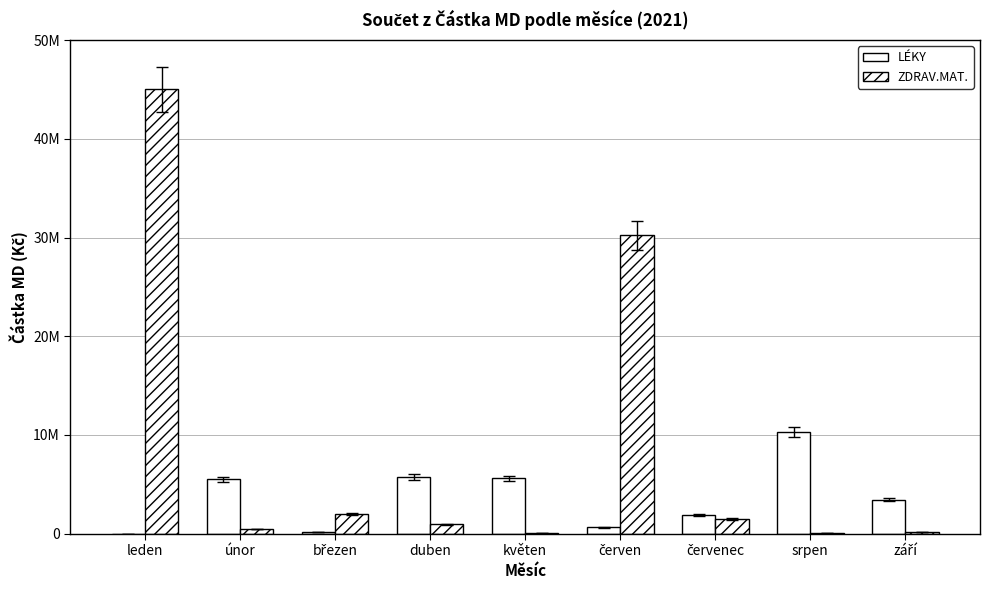

Is the value of ZDRAV.MAT. at únor greater than the value of LÉKY at květen?

No